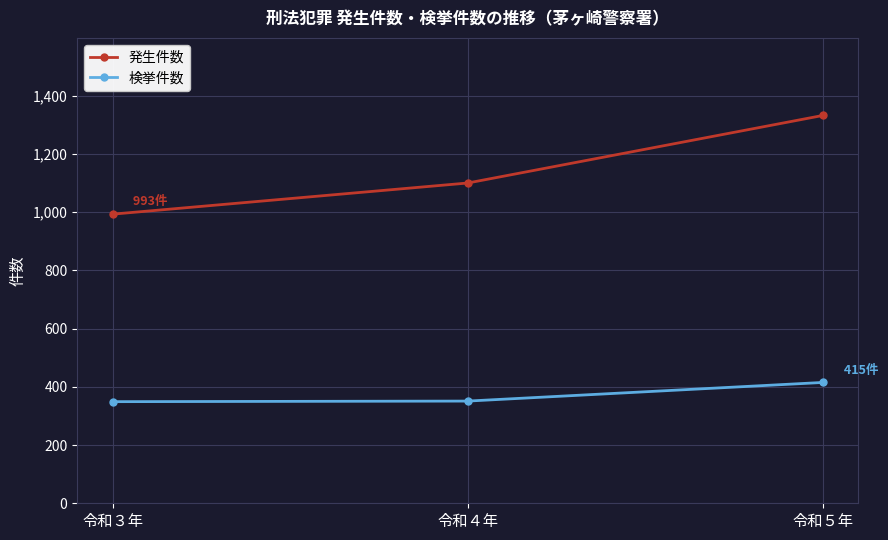

What is the spread (max minus min) of values at 令和４年?

749